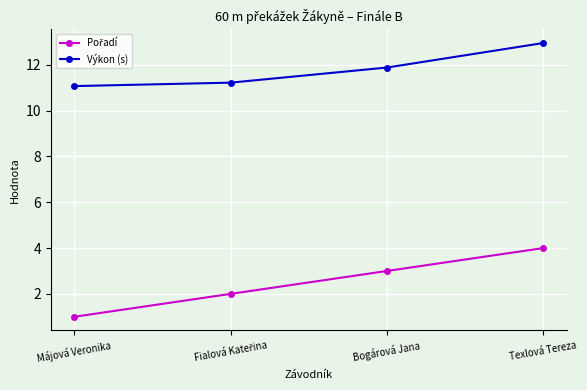

What is the value of the Výkon (s) point at the 1st from the left?

11.1